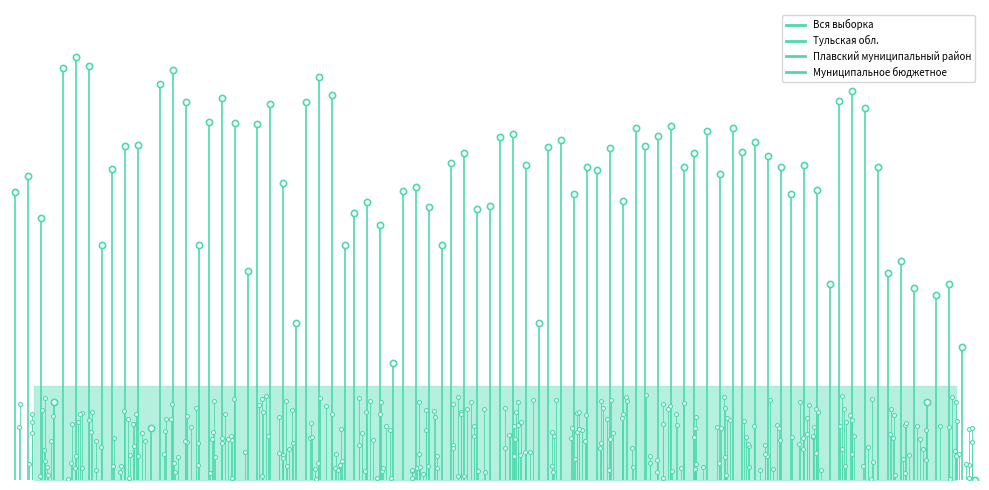

At which category is the sum across all series the highest?

1K2